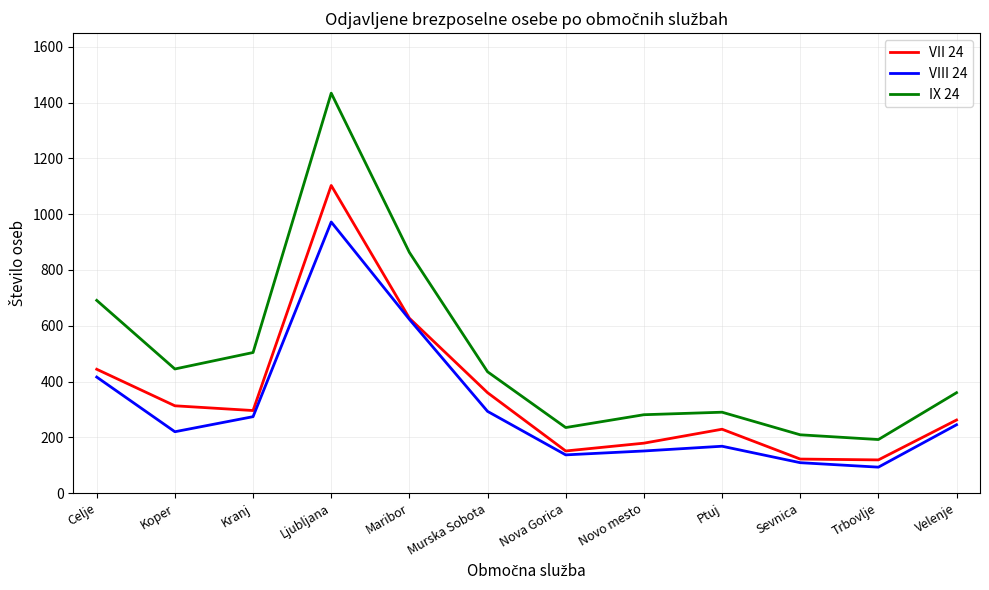

At which category is the sum across all series the highest?

Ljubljana